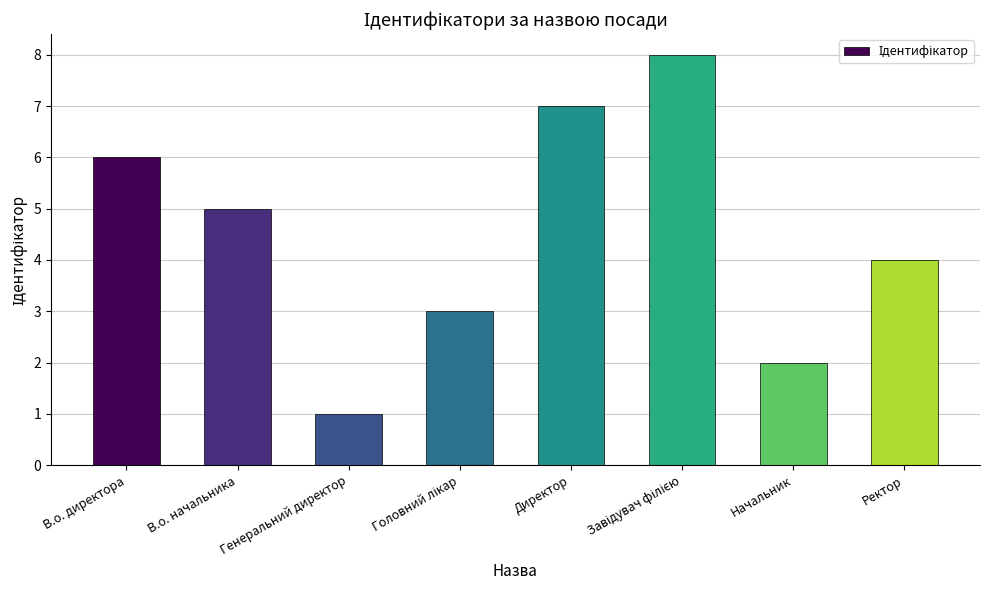

Which label corresponds to the smallest value in the chart?

Генеральний директор